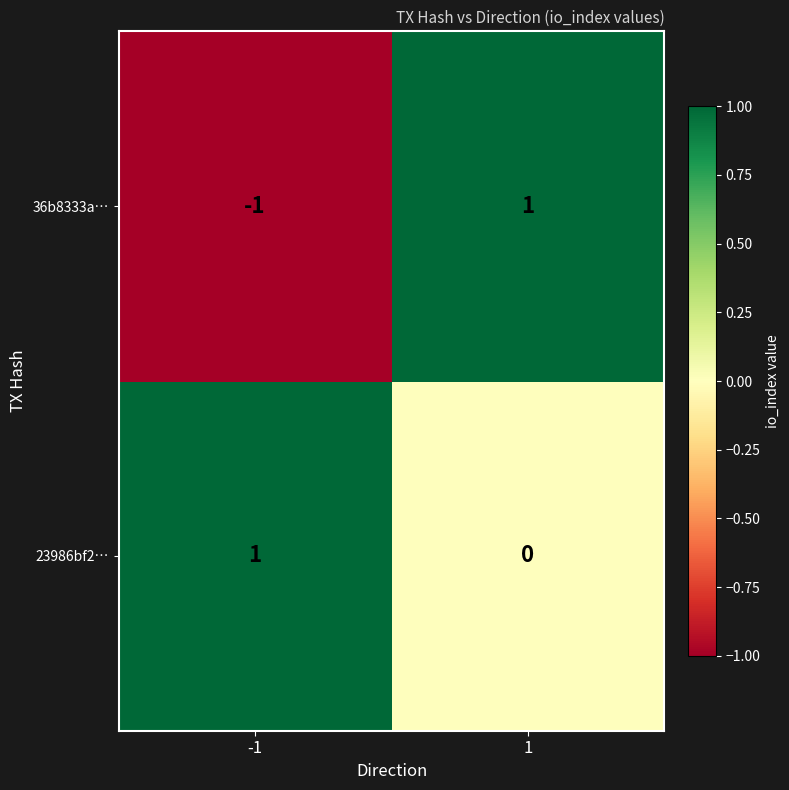

What is the difference between the highest and lowest values at -1?

2